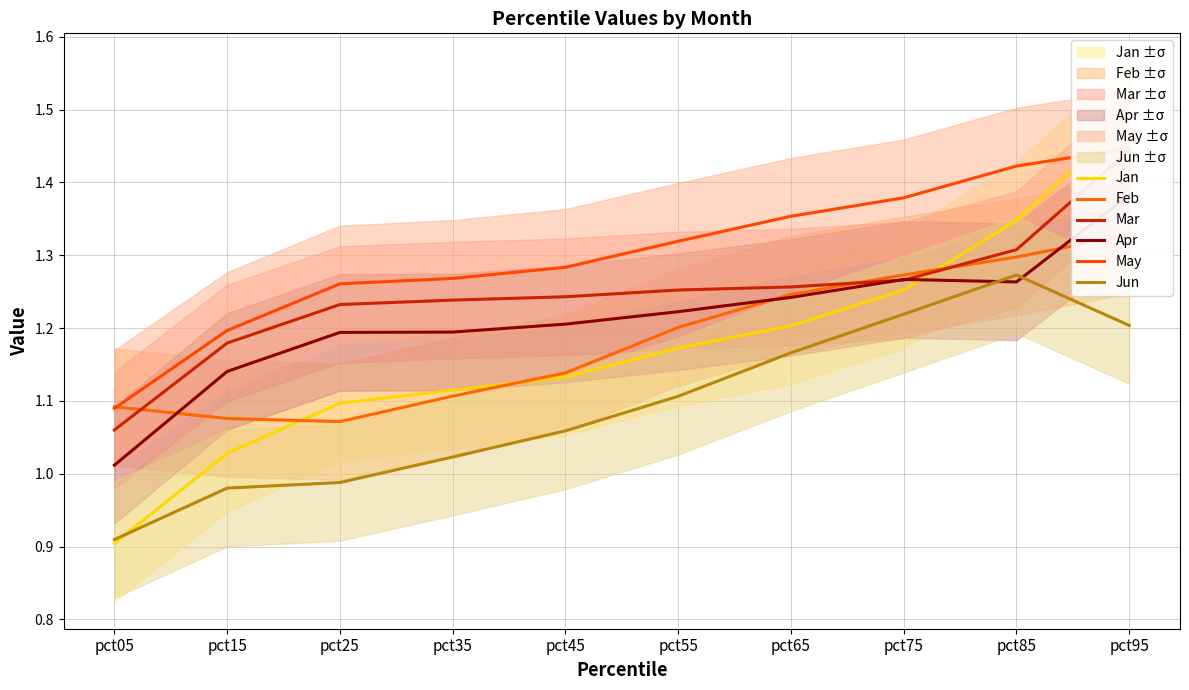

Which series has the largest total across all categories?

May